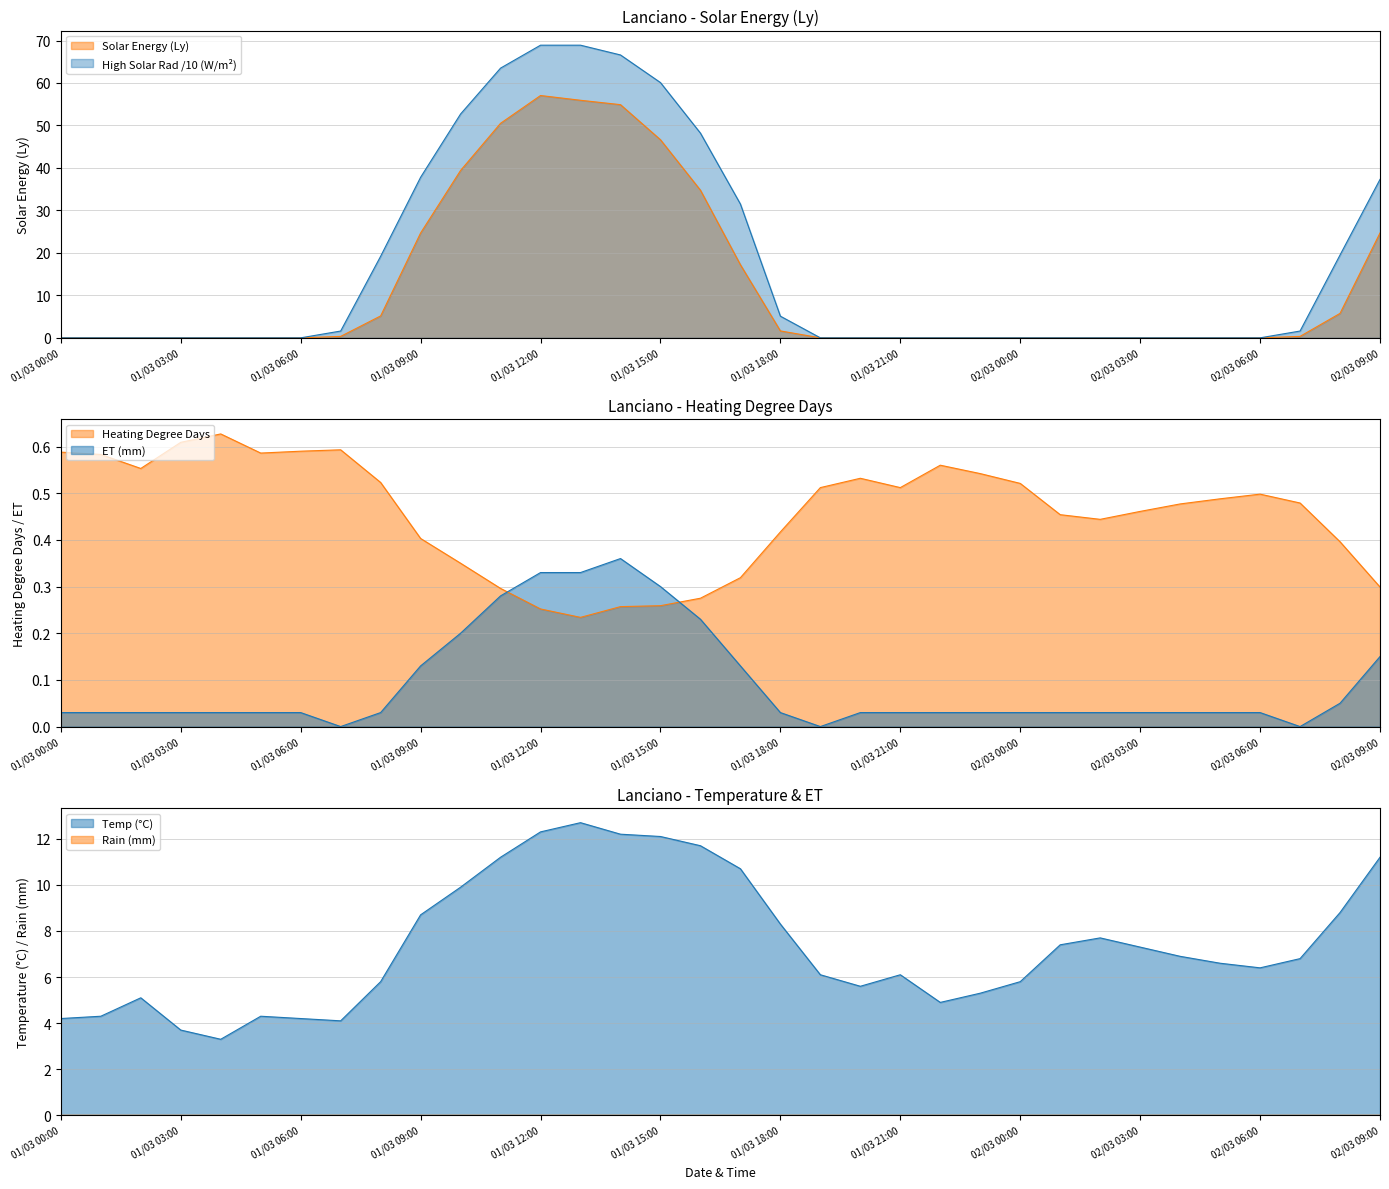

Which has a higher value, 2/3/21 04:00 or 2/3/21 01:00?

2/3/21 04:00